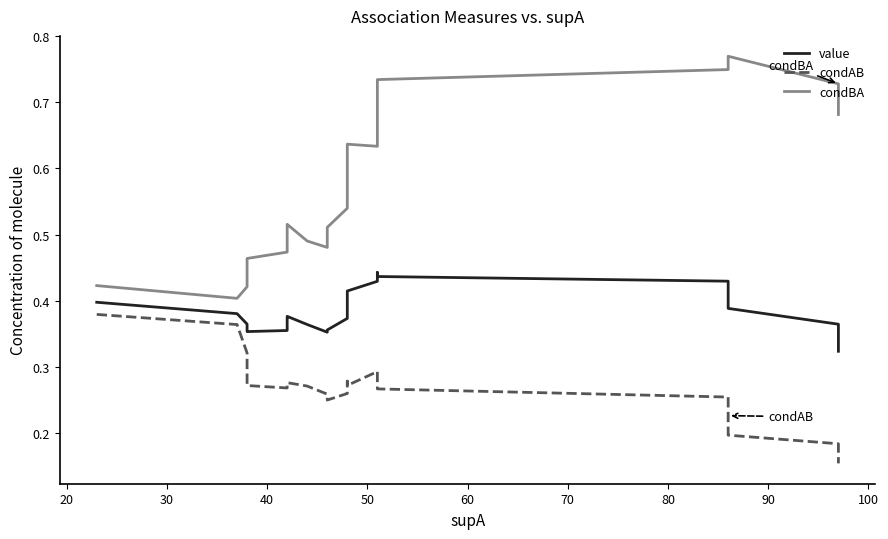

True or false: condBA and value cross at least once.

False